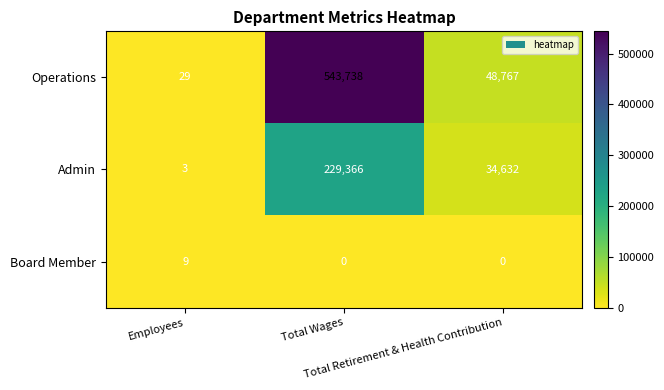

Between Employees and Total Wages, which series saw the biggest shift?

Operations